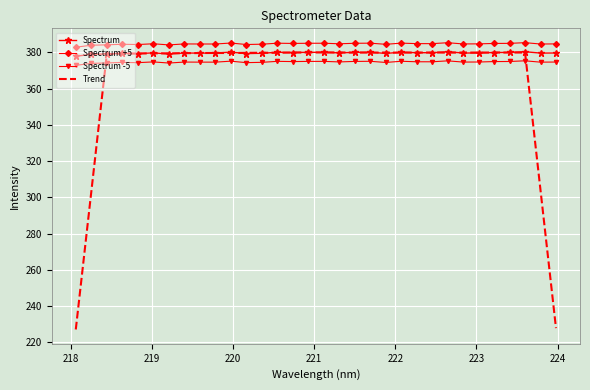

What is the highest value of the Spectrum series?

380.3